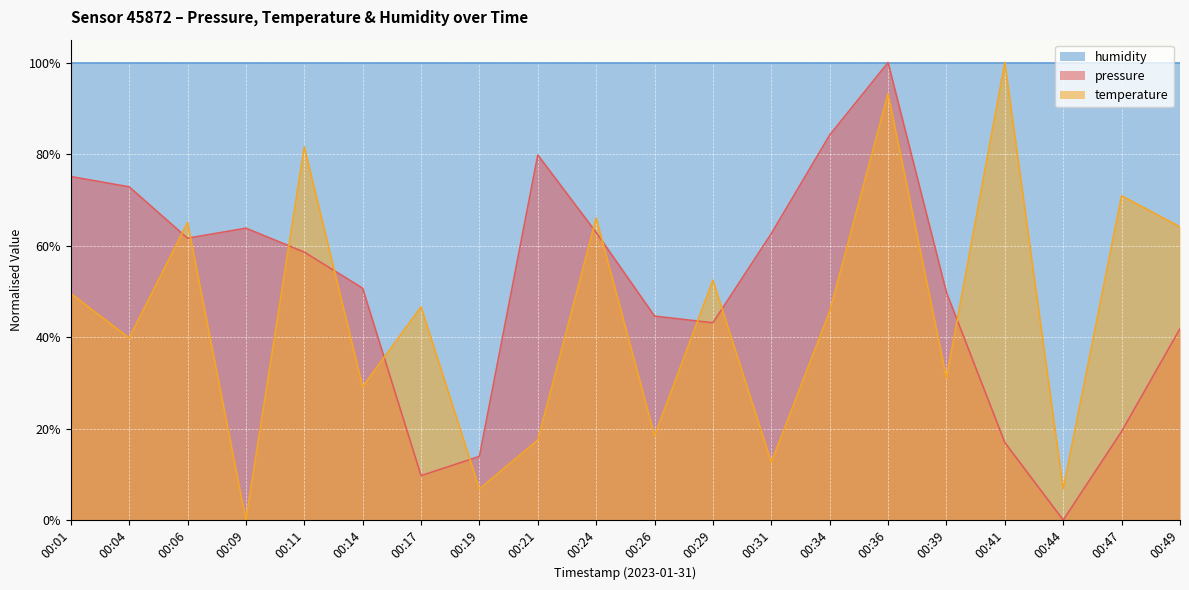

How many lines are shown in the chart?

3